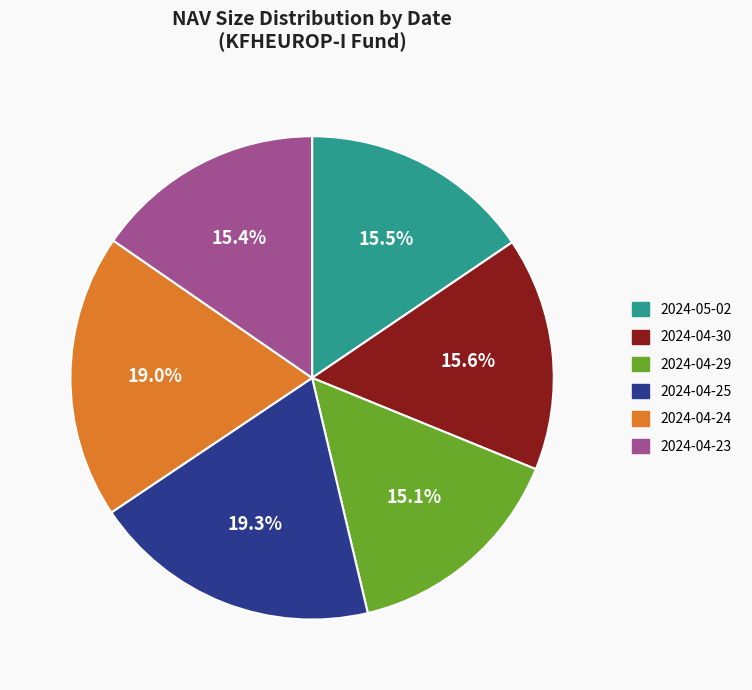

Is there a majority slice in this chart?

No